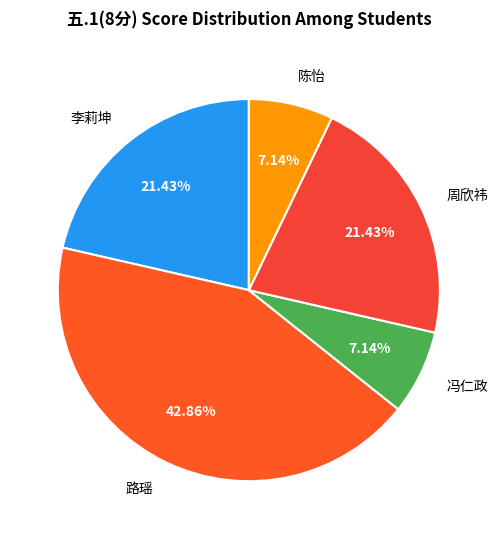

What is the largest slice in the pie chart?

路瑶